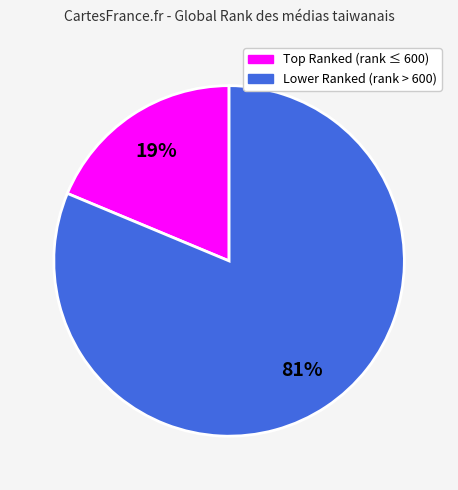

Which category has the smallest portion of the pie?

Top Ranked (rank ≤ 600)